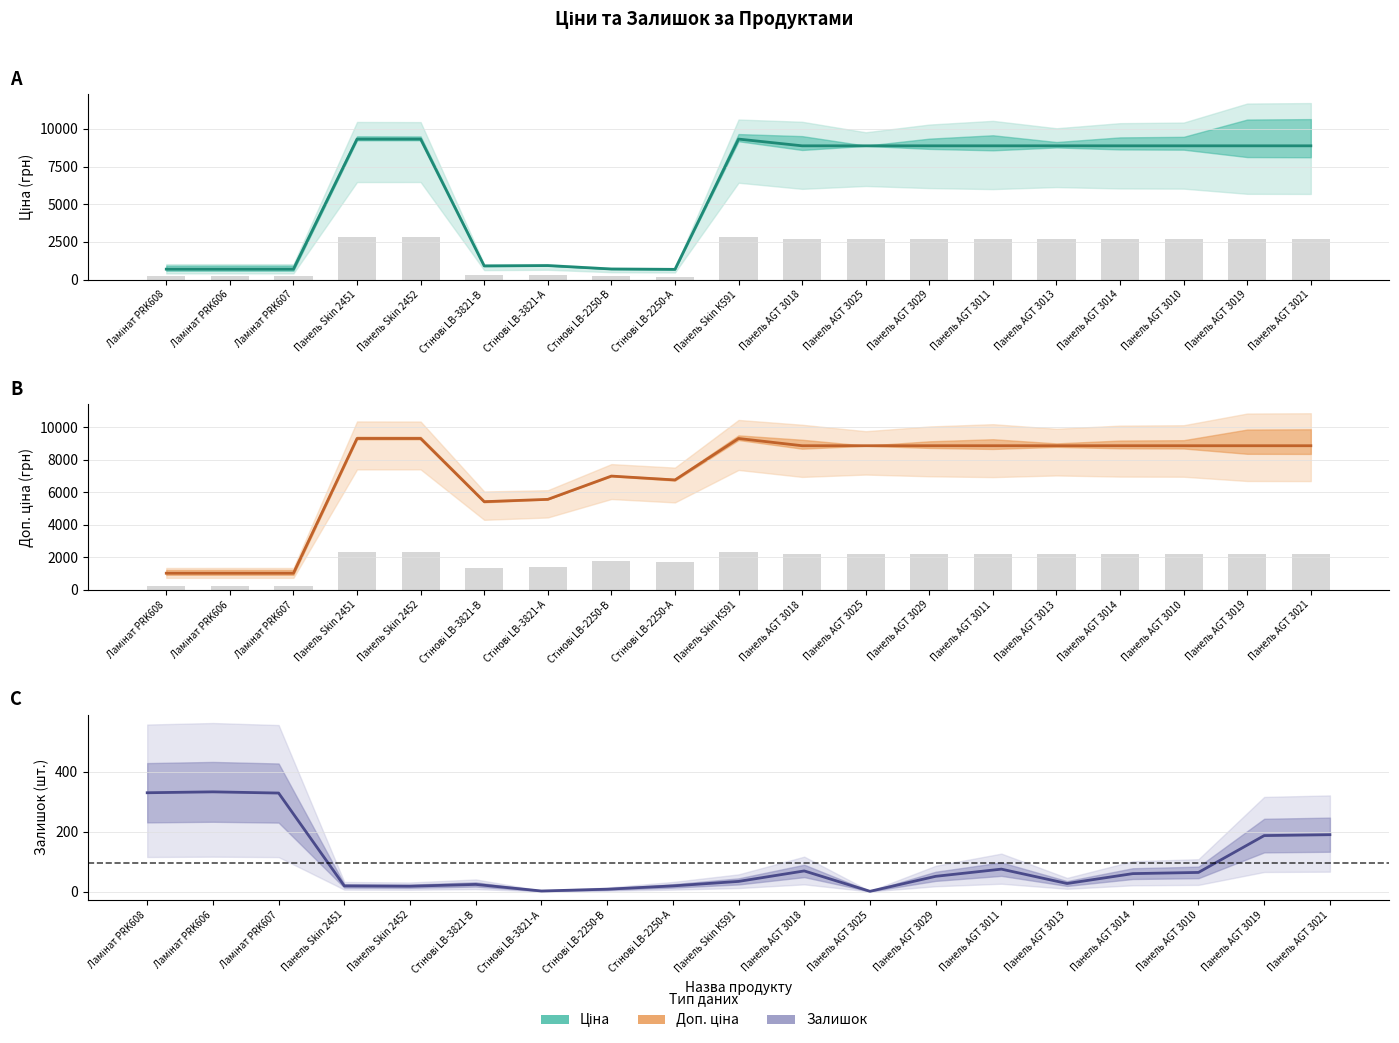

Which series has the largest range (max minus min)?

Ціна